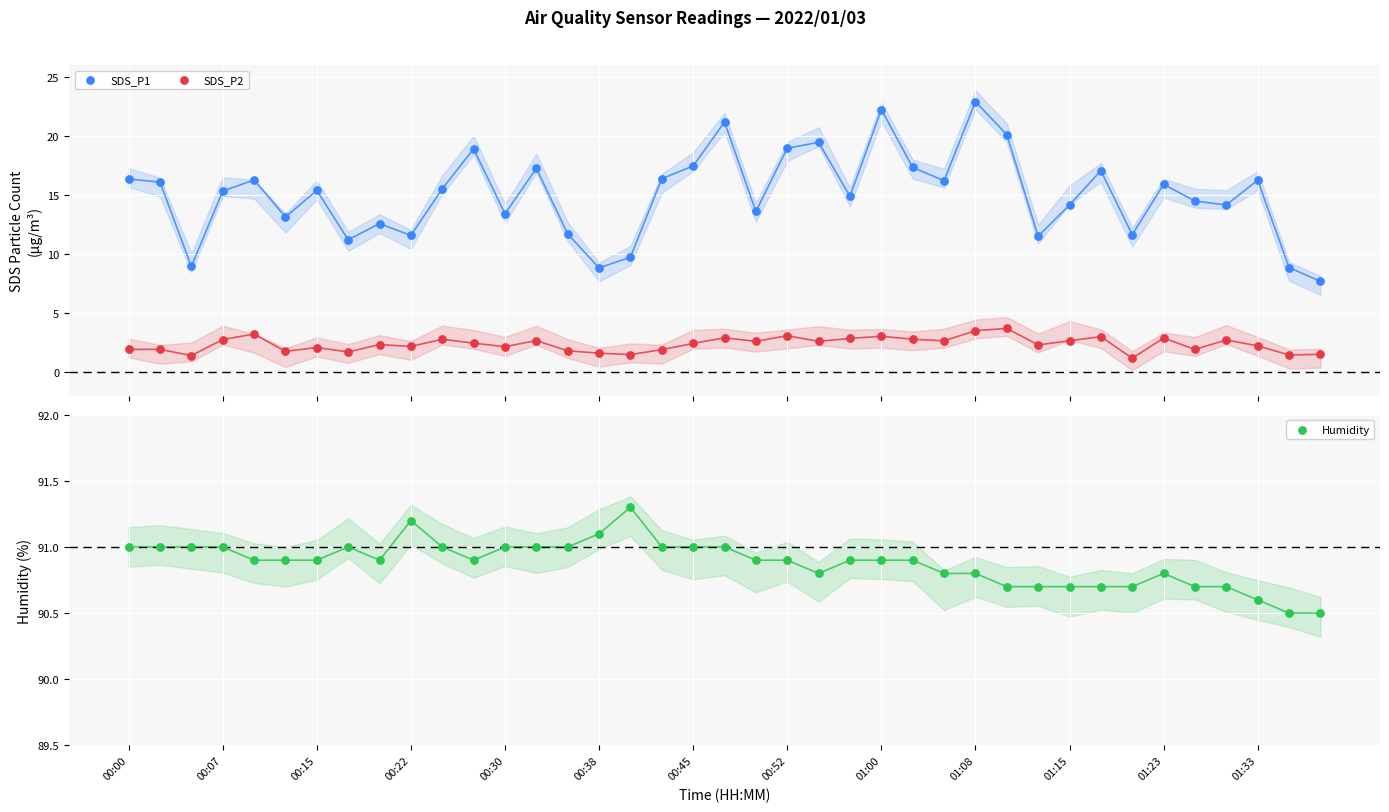

What are all the series names shown in the legend?

SDS_P1, SDS_P2, Humidity